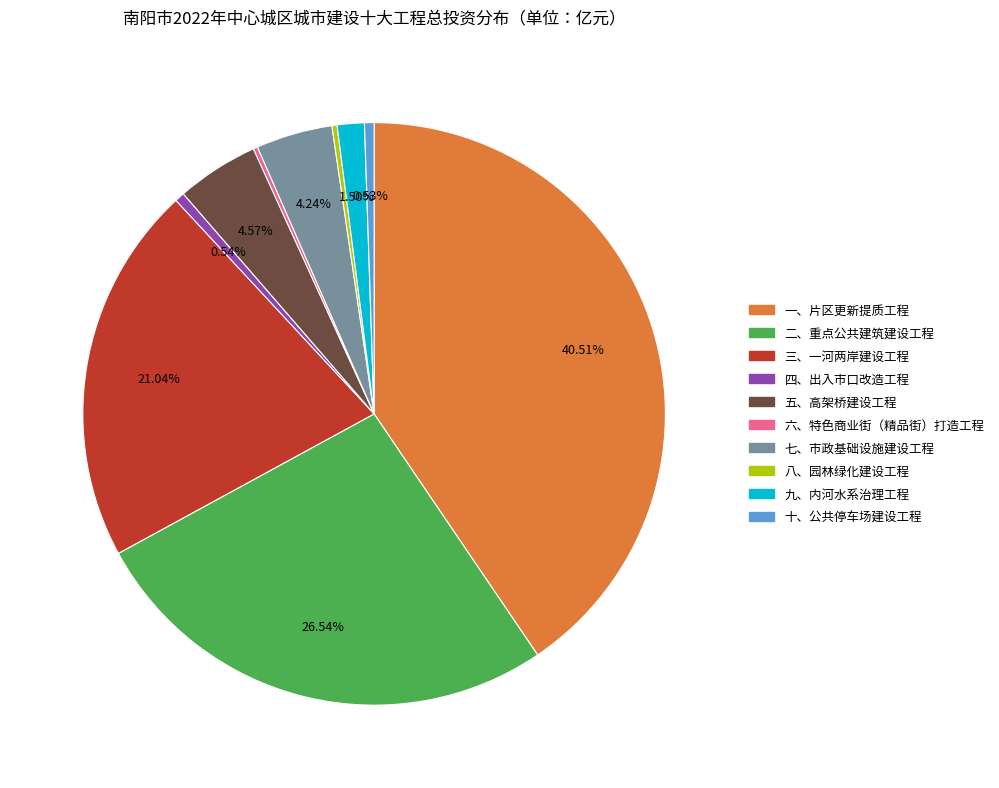

To the nearest percent, what is the combined percentage of 八、园林绿化建设工程 and 三、一河两岸建设工程?

21%